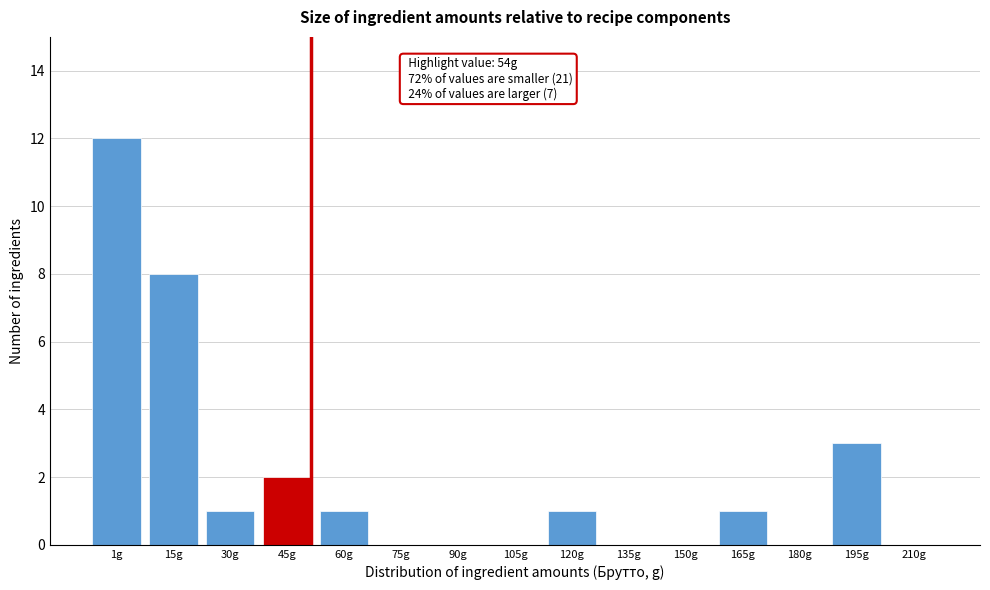

Reading right to left, extract all data points from this chart.

210g=0	195g=3	180g=0	165g=1	150g=0	135g=0	120g=1	105g=0	90g=0	75g=0	60g=1	45g=2	30g=1	15g=8	1g=12